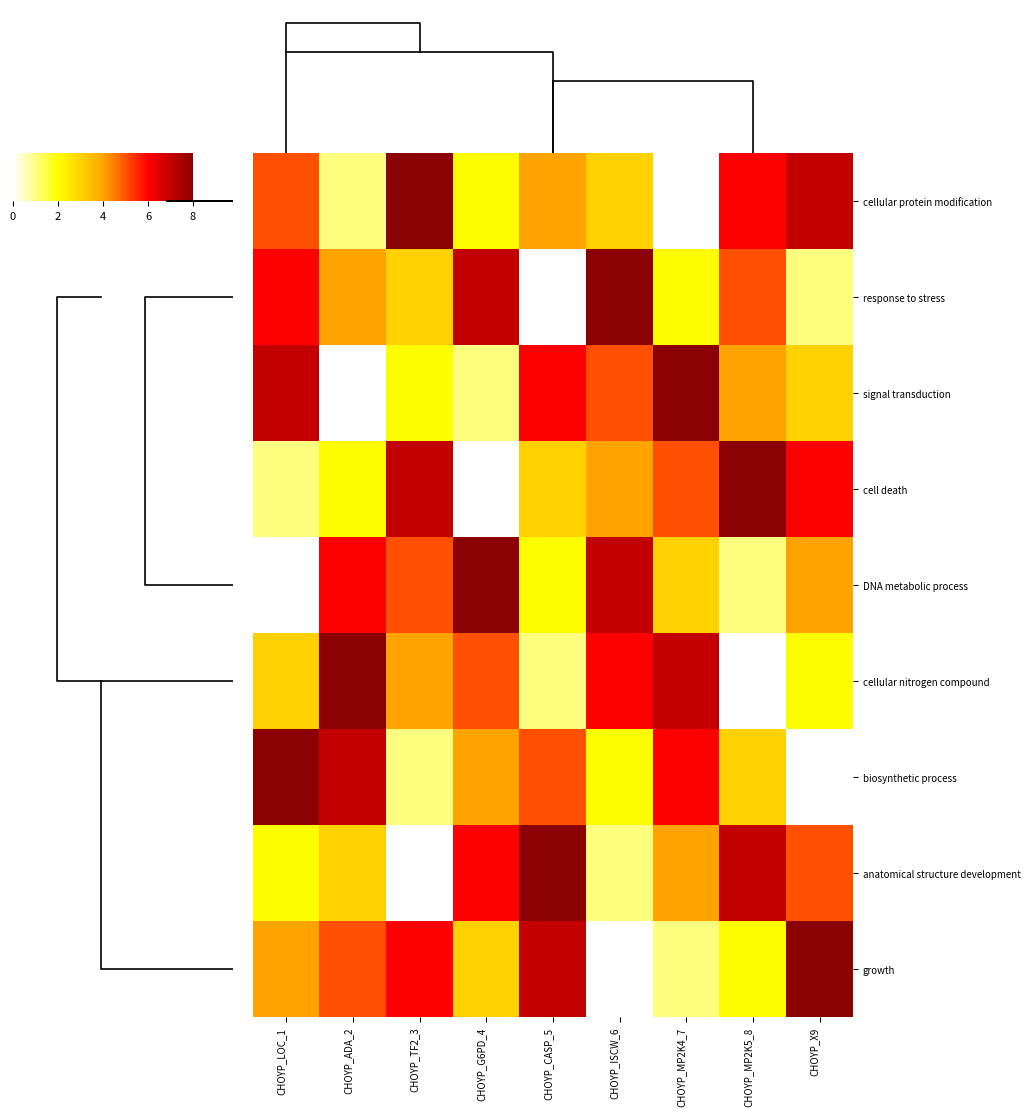

What is the difference between the response to stress values at CHOYP_ISCW_6 and CHOYP_MP2K4_7?

6